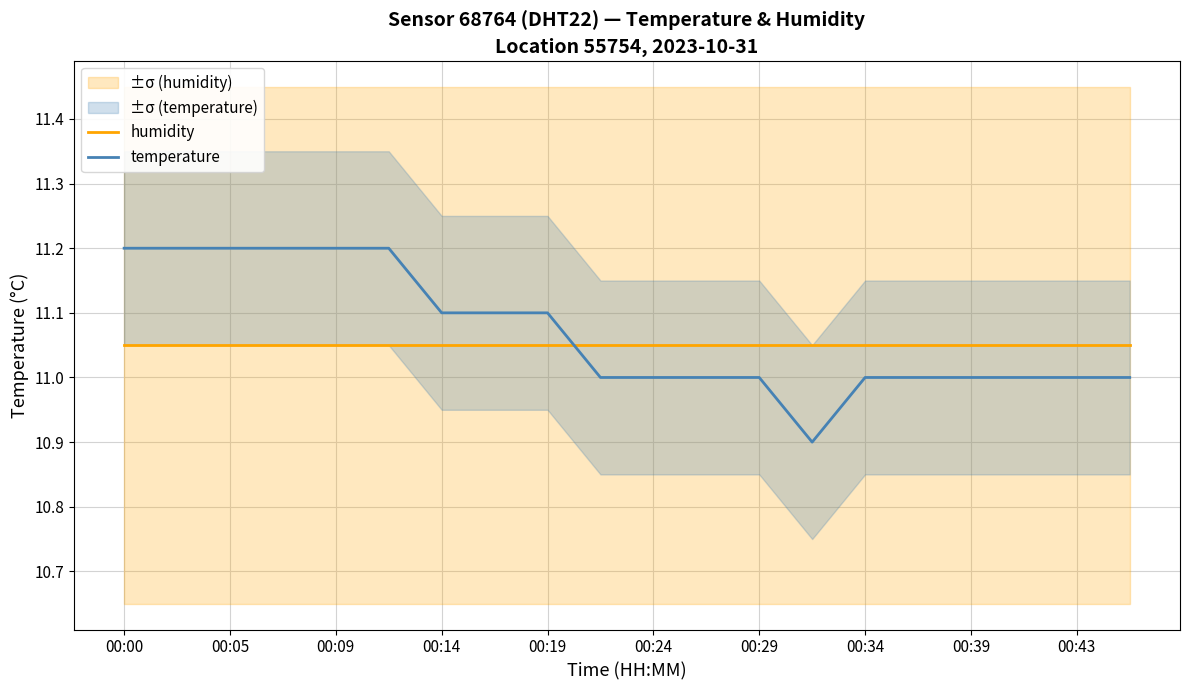

What is the lowest value of the humidity series?

11.1